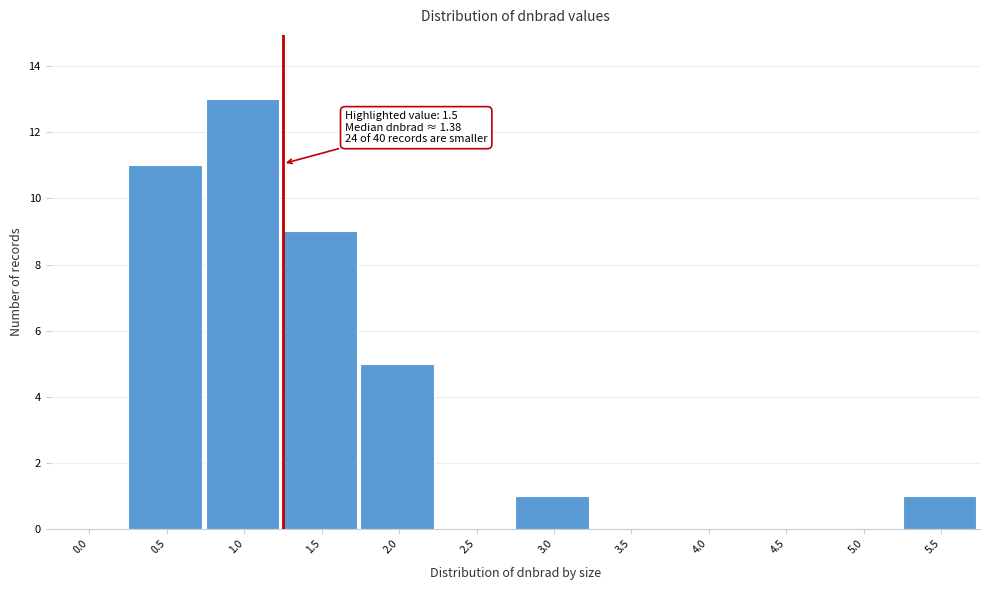

Reading left to right, extract all data points from this chart.

0.0=0	0.5=11	1.0=13	1.5=9	2.0=5	2.5=0	3.0=1	3.5=0	4.0=0	4.5=0	5.0=0	5.5=1